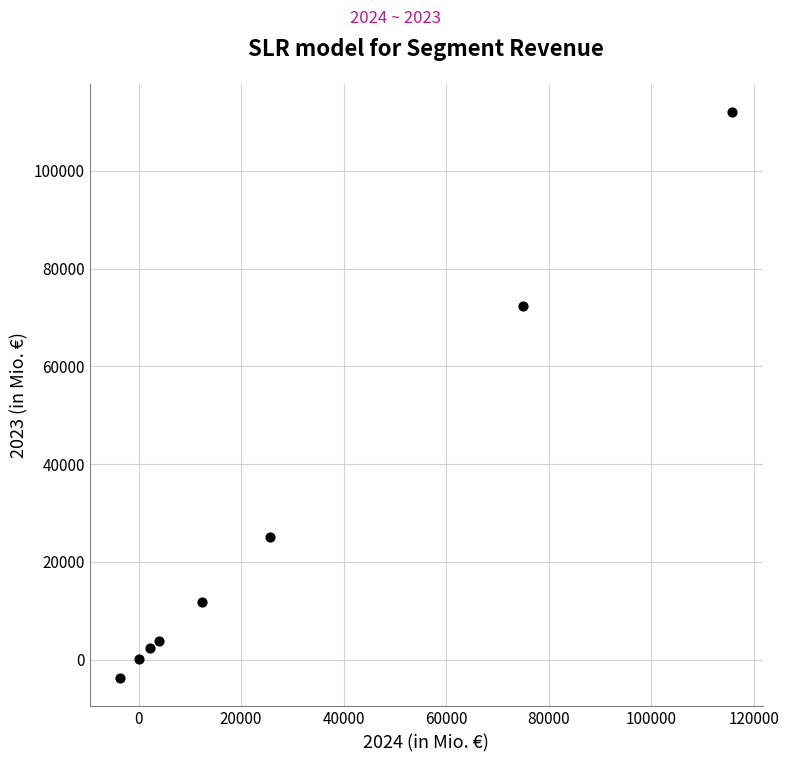

What Y value in the scatter plot is closest to 54120?

72436